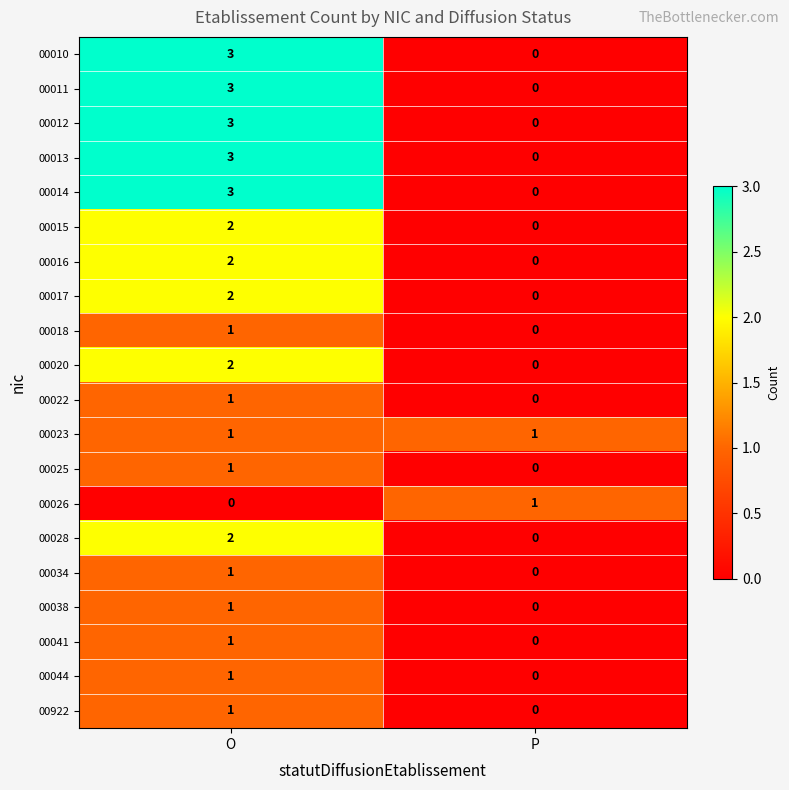

The 00012 series shows 0 at P. True or false?

True